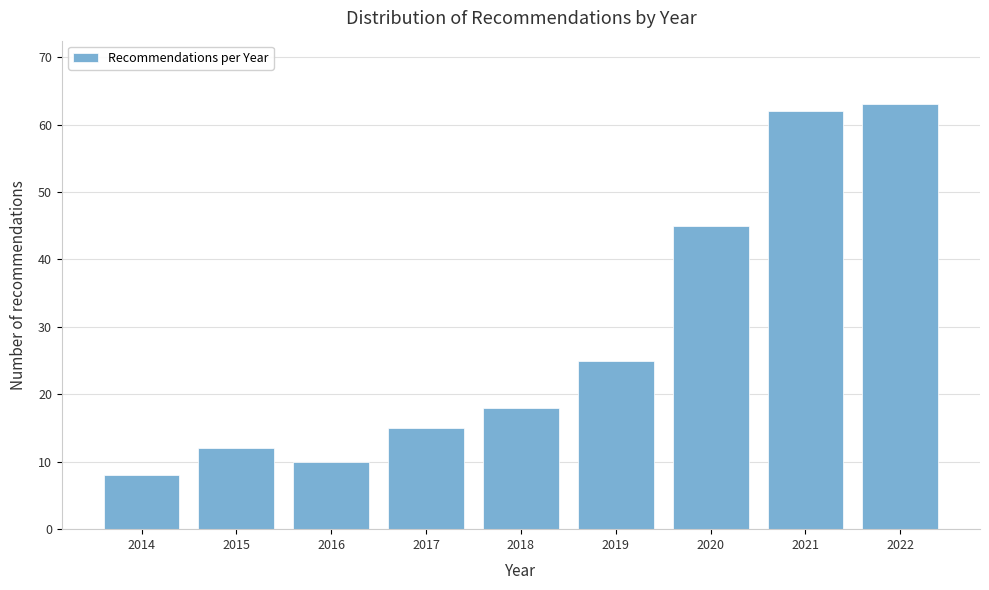

Reading left to right, extract all data points from this chart.

2014=8	2015=12	2016=10	2017=15	2018=18	2019=25	2020=45	2021=62	2022=63